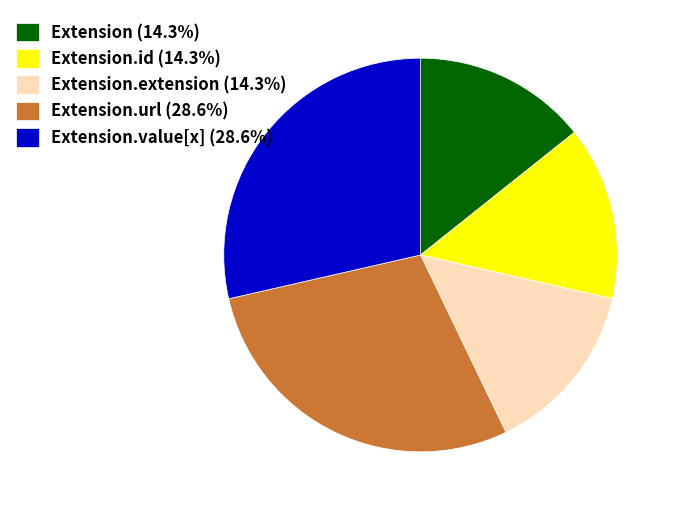

Is there a majority slice in this chart?

No